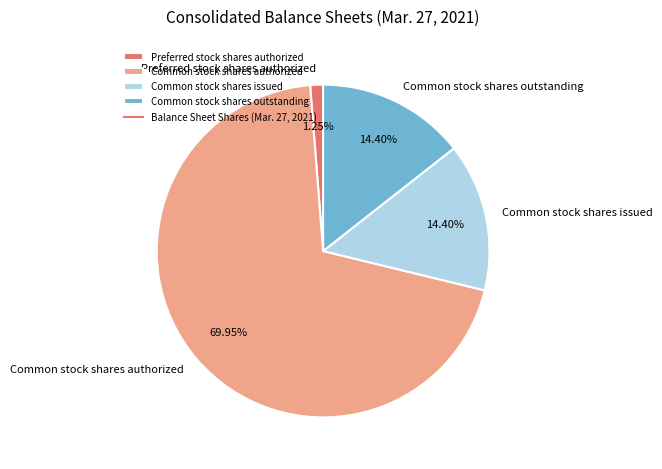

True or false: Common stock shares outstanding accounts for 4% of the total.

False